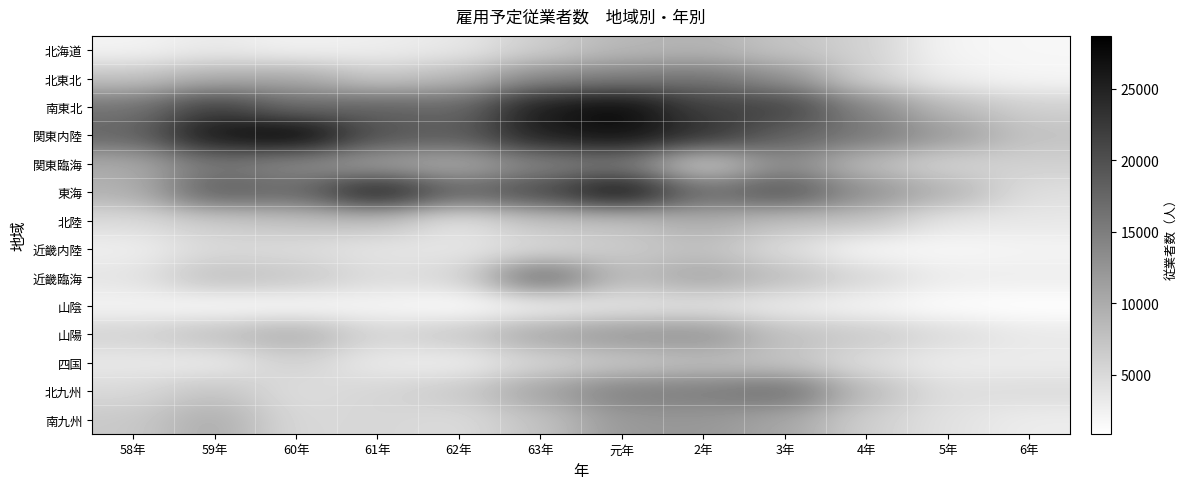

At which category is the sum across all series the highest?

元年